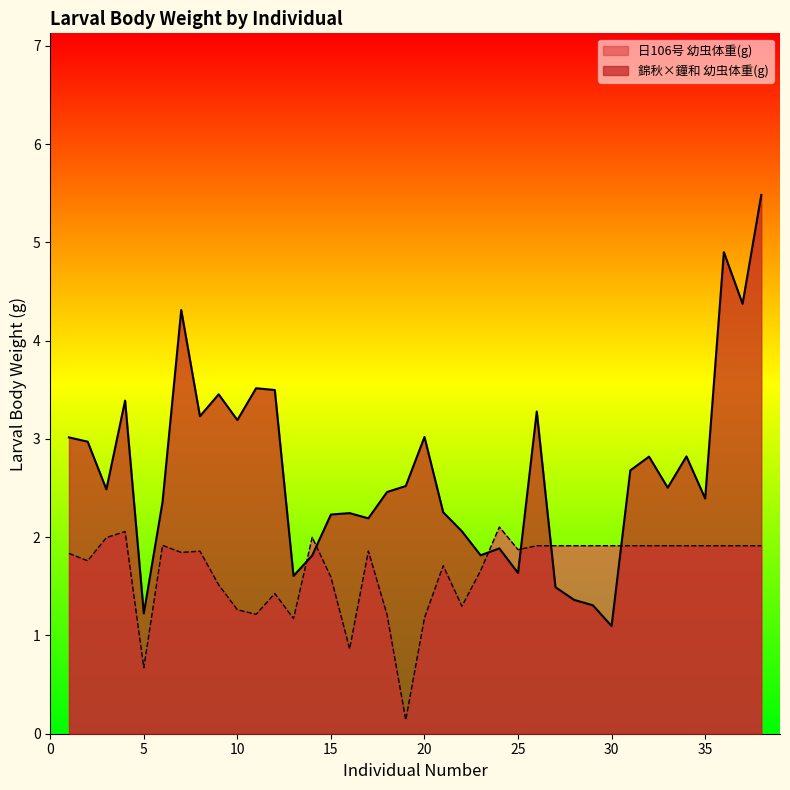

How many points are lower than both their immediate neighbors (excluding endpoints)?

12